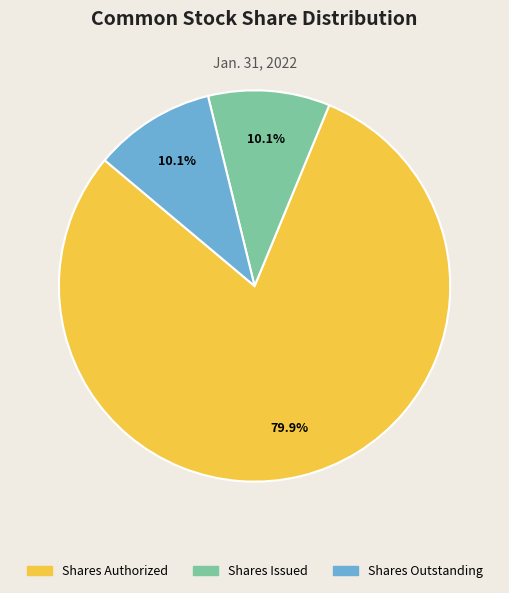

Is there a majority slice in this chart?

Yes